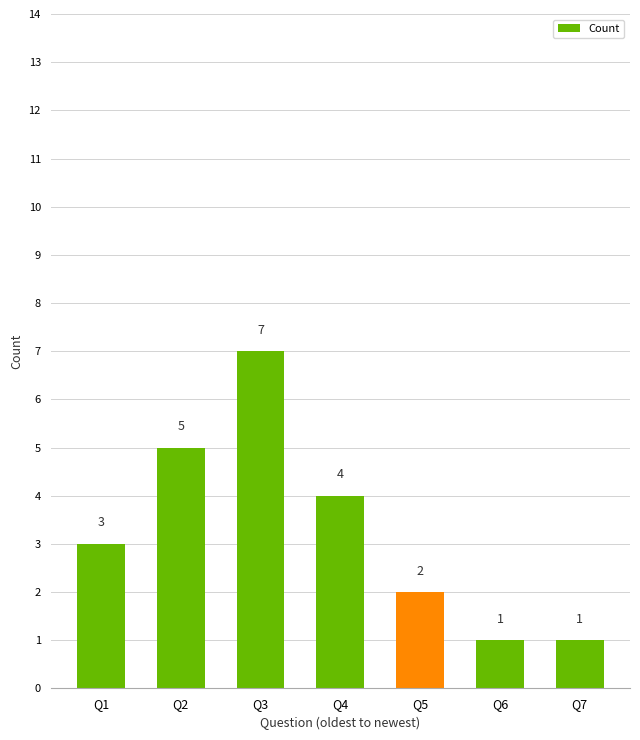

What is the value of the 7th bar from the left?

1